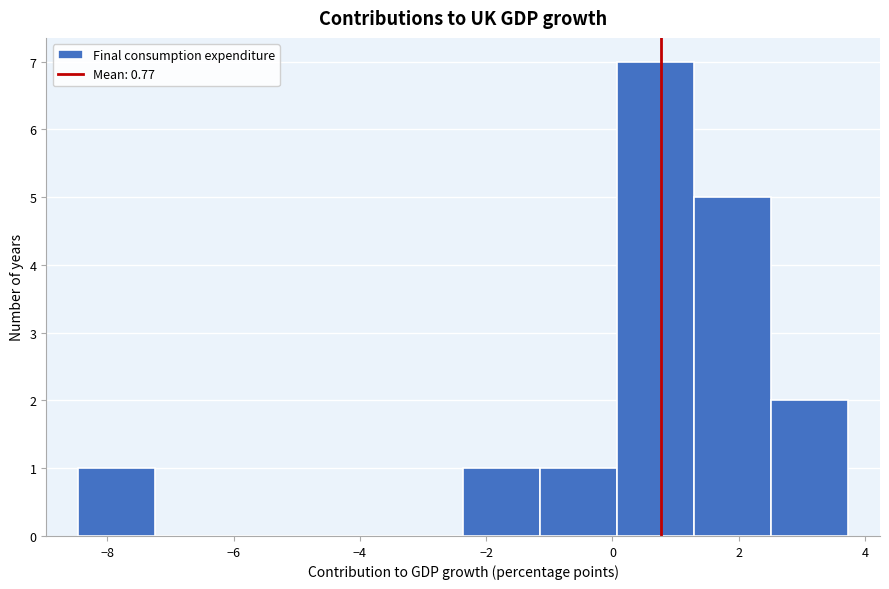

Over which range of the x-axis is the bar tallest?

0.0 to 1.2